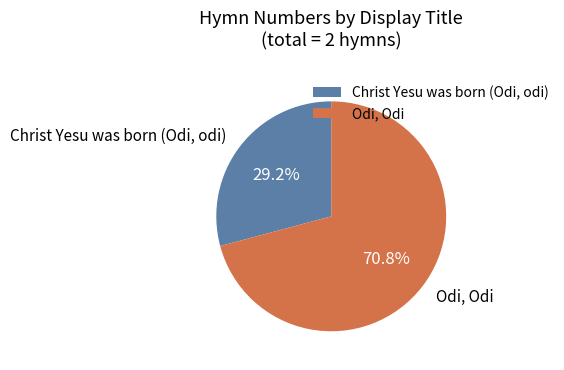

Is it true that Christ Yesu was born (Odi, odi) is 22% of the pie?

False